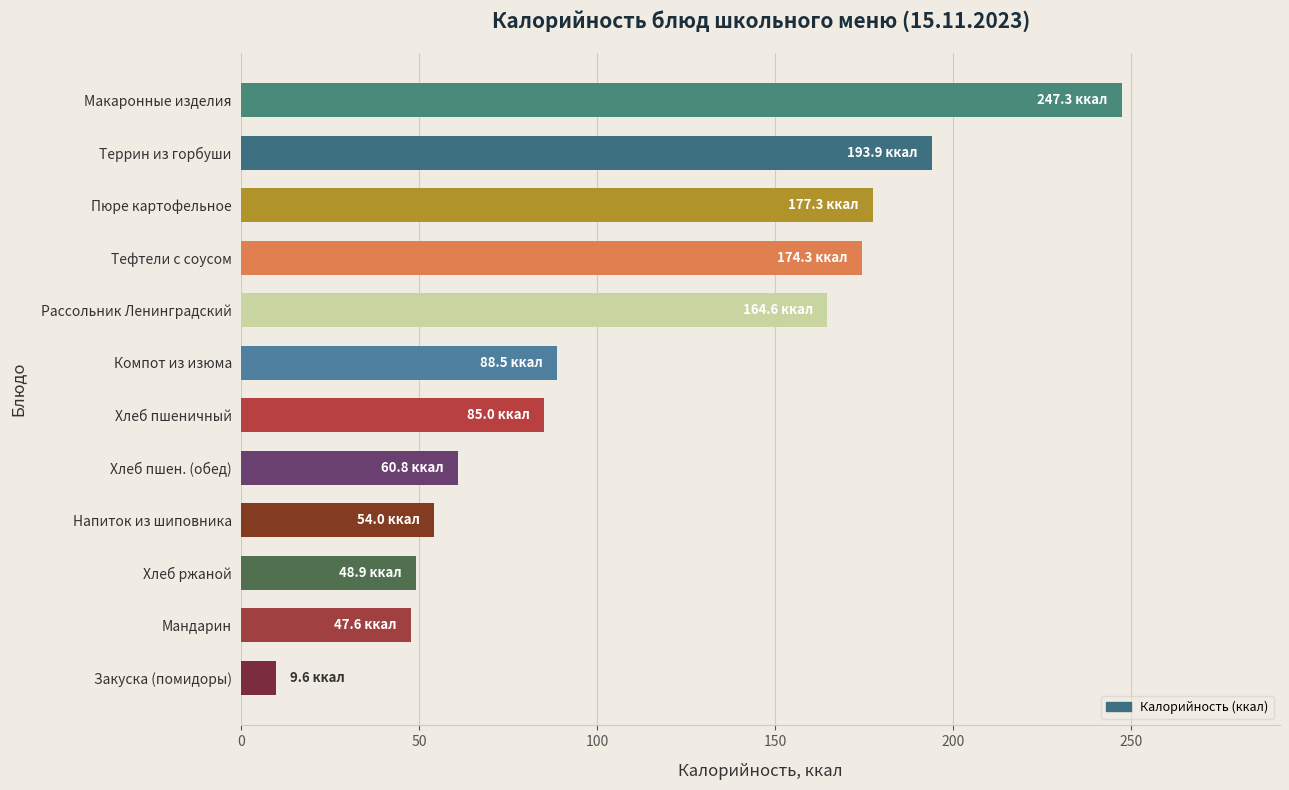

Is it true that the value at Макаронные изделия is 247.3?

True